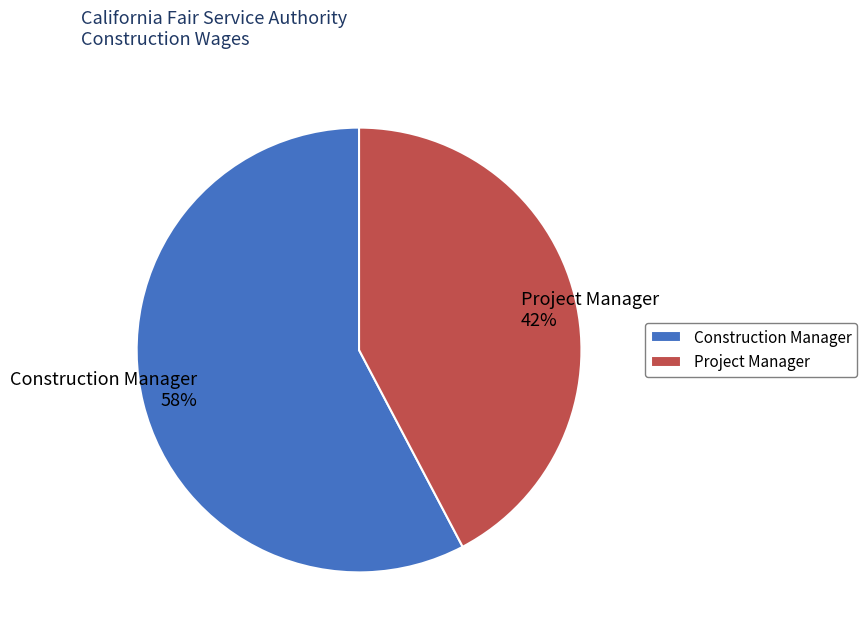

Is there any slice that represents more than half of the pie?

Yes